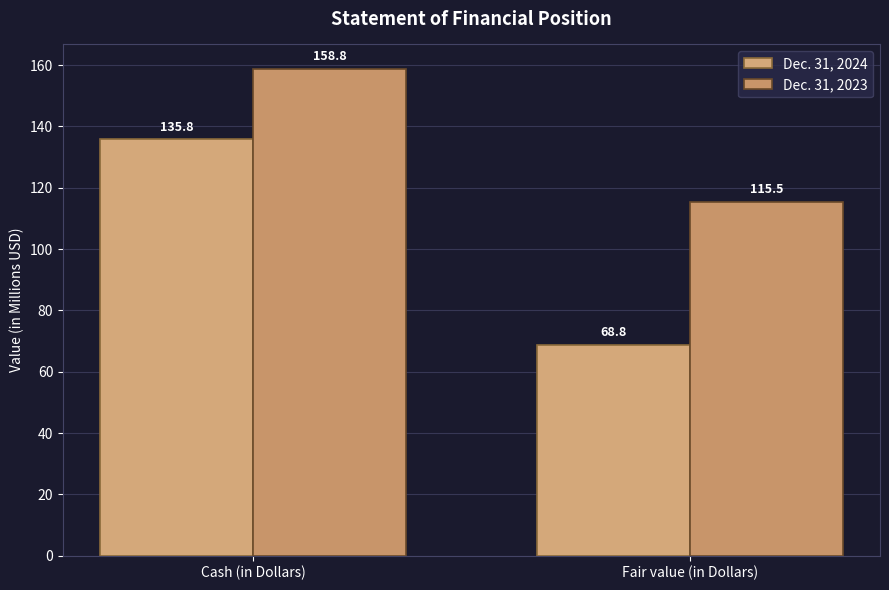

Rank the series at Fair value (in Dollars) from highest to lowest value.

Dec. 31, 2023, Dec. 31, 2024